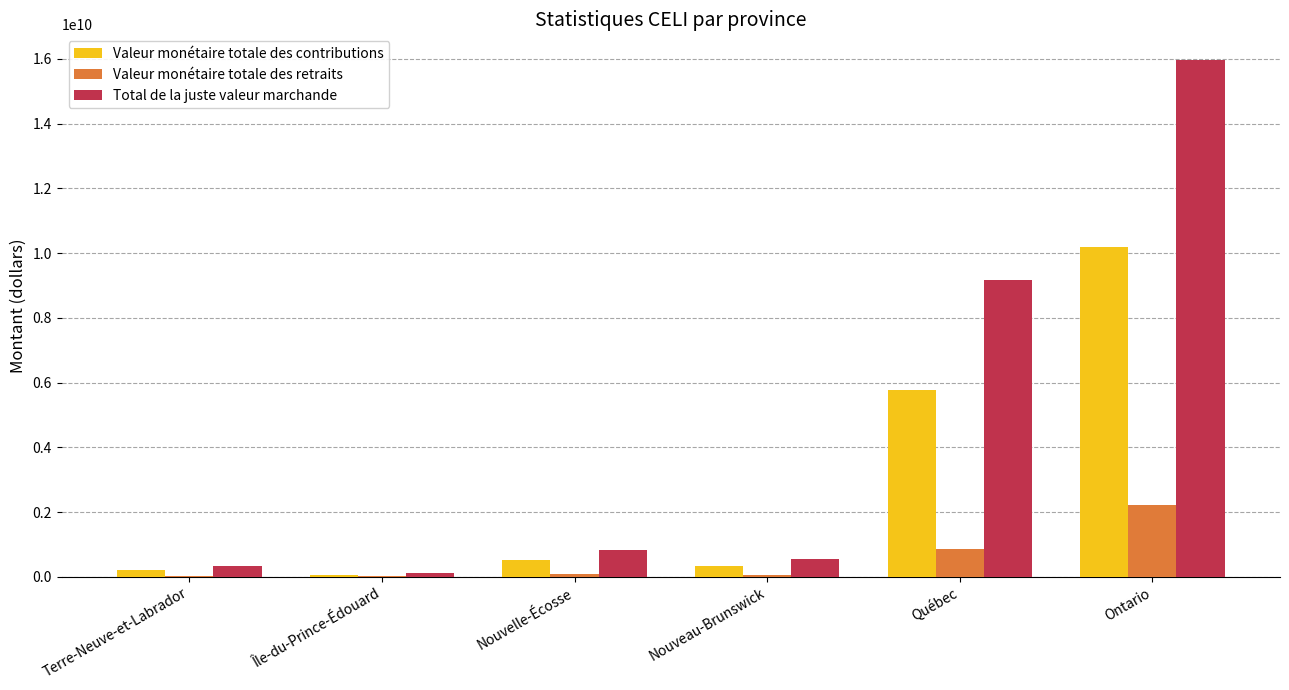

The value of Valeur monétaire totale des retraits at Ontario is 2231393000. True or false?

True